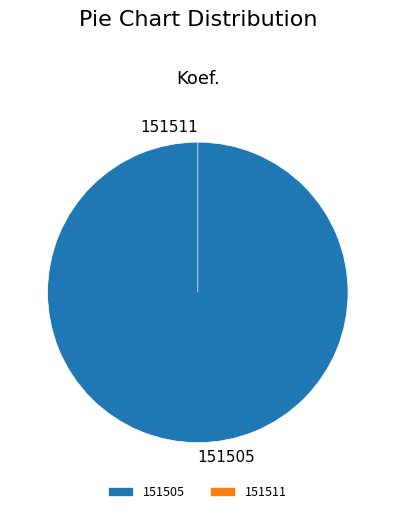

Combined, do 151511 and 151505 account for over 50%?

Yes